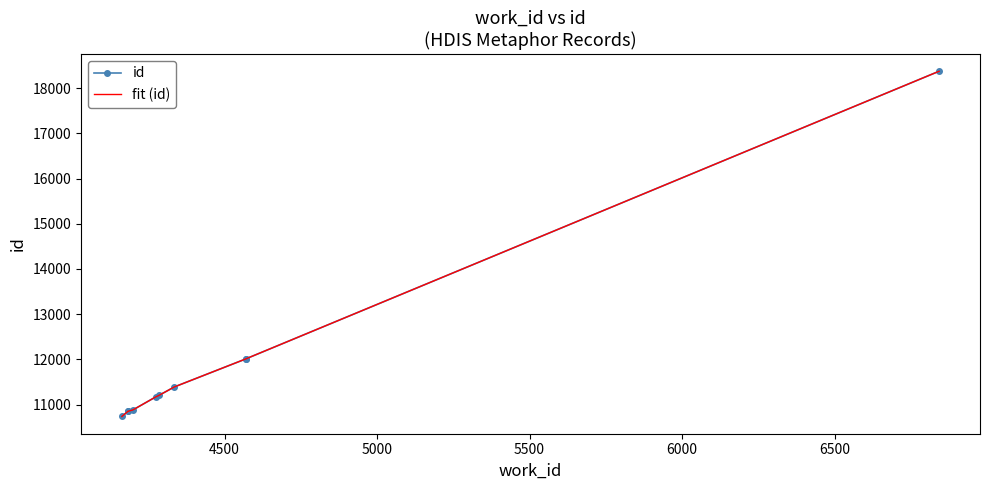

List the series in order of their peak value, highest first.

id, fit (id)